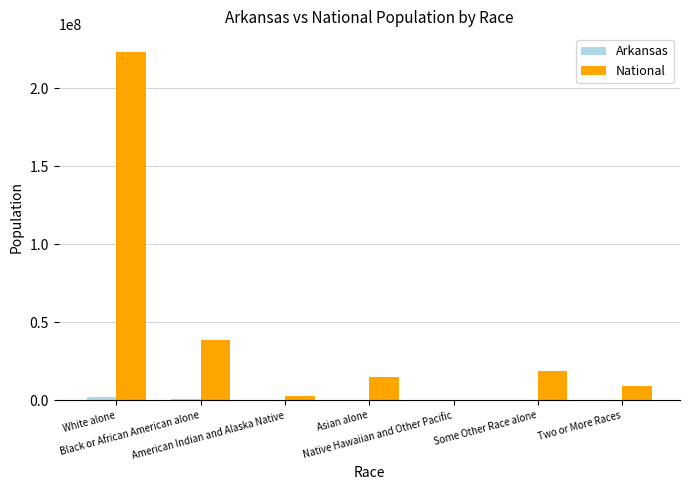

Which series has the largest total across all categories?

National